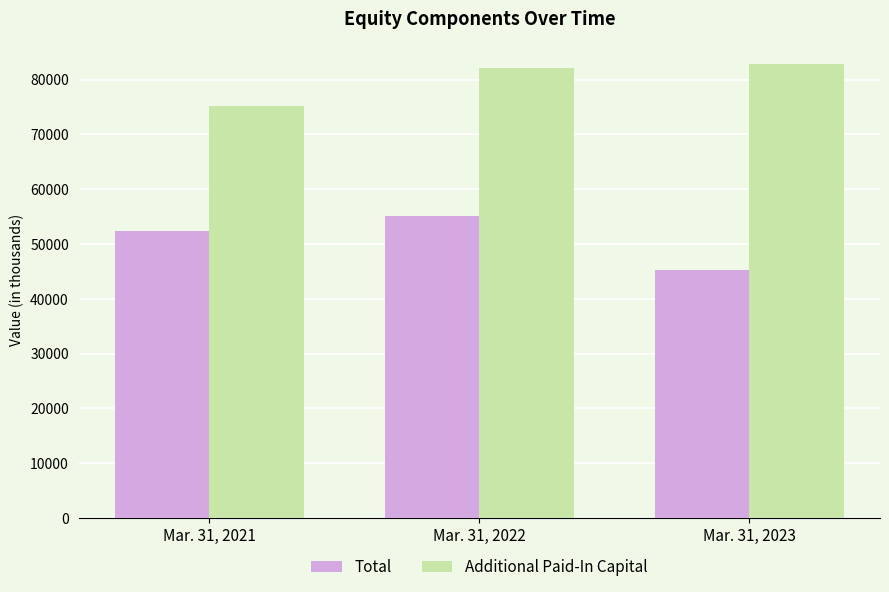

What is the value of the Additional Paid-In Capital bar at the 1st from the left?

75204